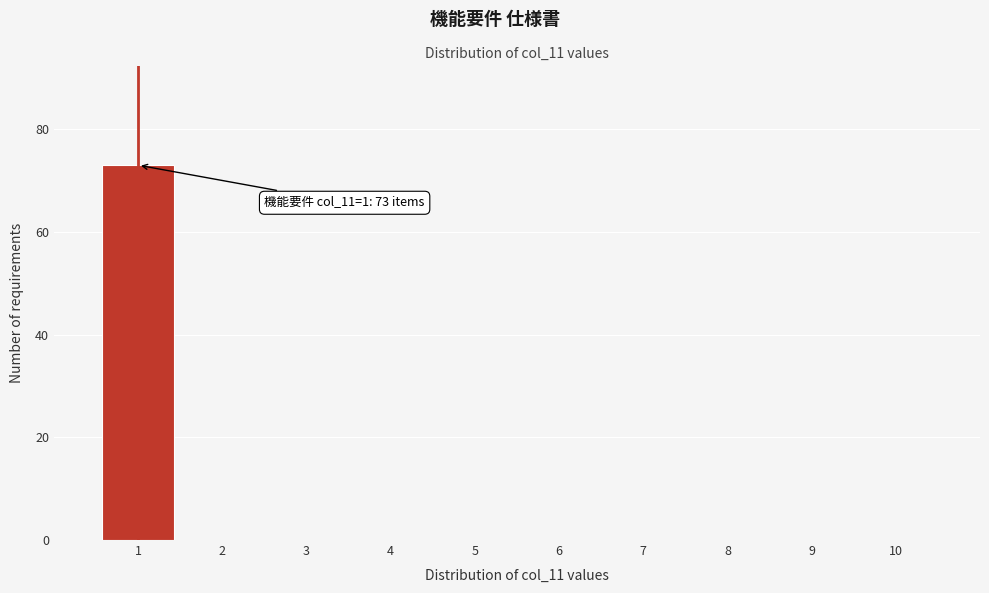

Reading right to left, extract all data points from this chart.

10=0	9=0	8=0	7=0	6=0	5=0	4=0	3=0	2=0	1=73